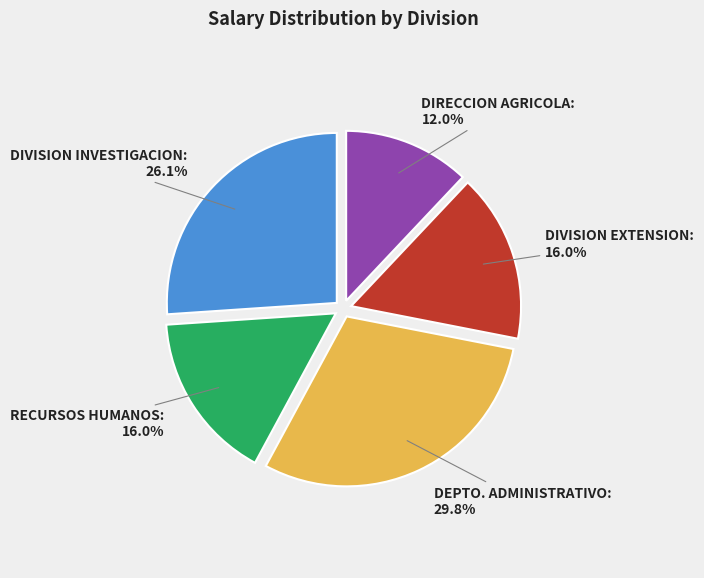

To the nearest percent, what percentage of the pie is DIVISION EXTENSION?

16%